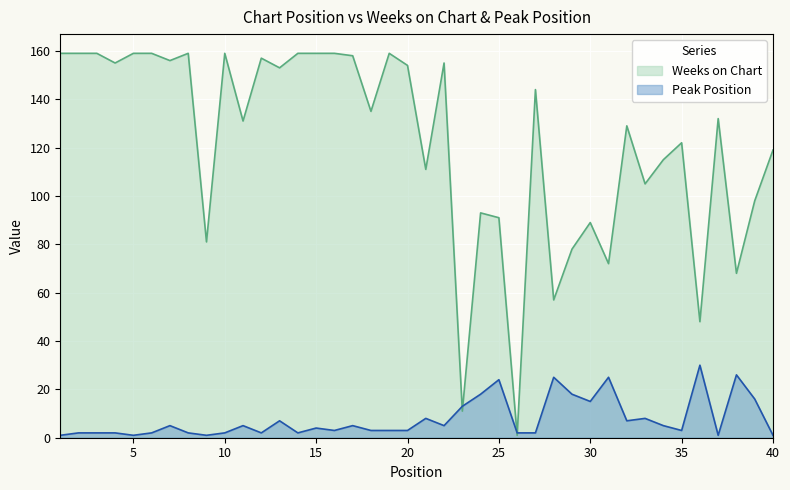

How many lines are shown in the chart?

2